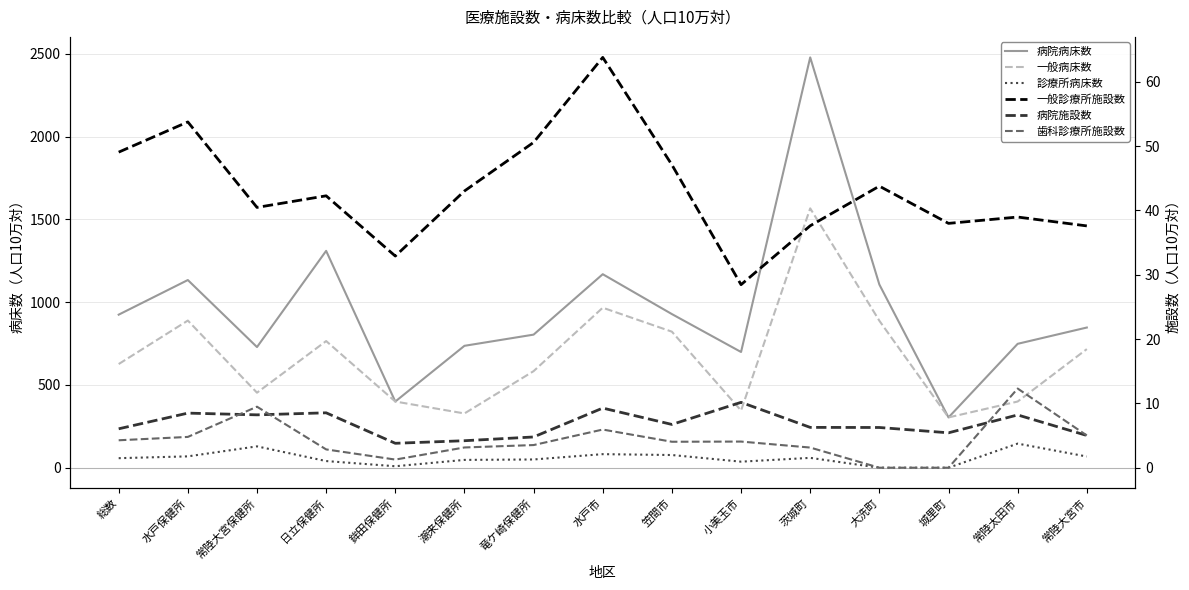

Rank the series by their maximum value, from highest to lowest.

病院病床数, 一般病床数, 診療所病床数, 一般診療所施設数, 歯科診療所施設数, 病院施設数